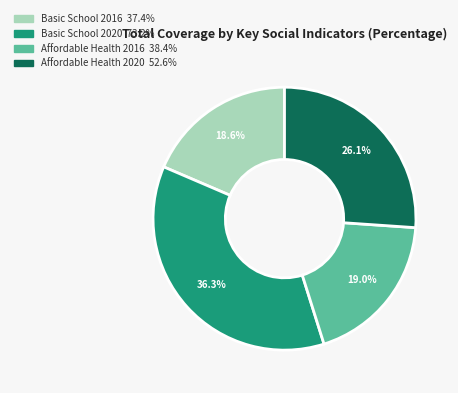

Is there a majority slice in this chart?

No